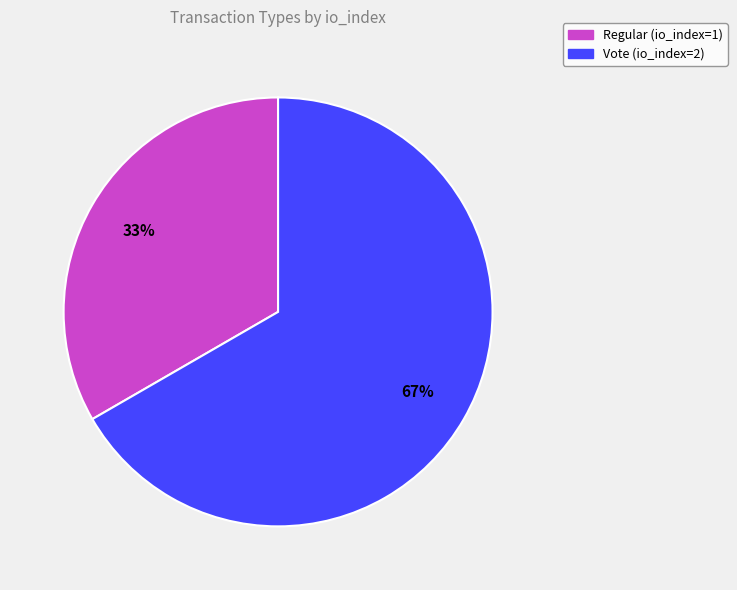

Which has a higher value, Vote (io_index=2) or Regular (io_index=1)?

Vote (io_index=2)